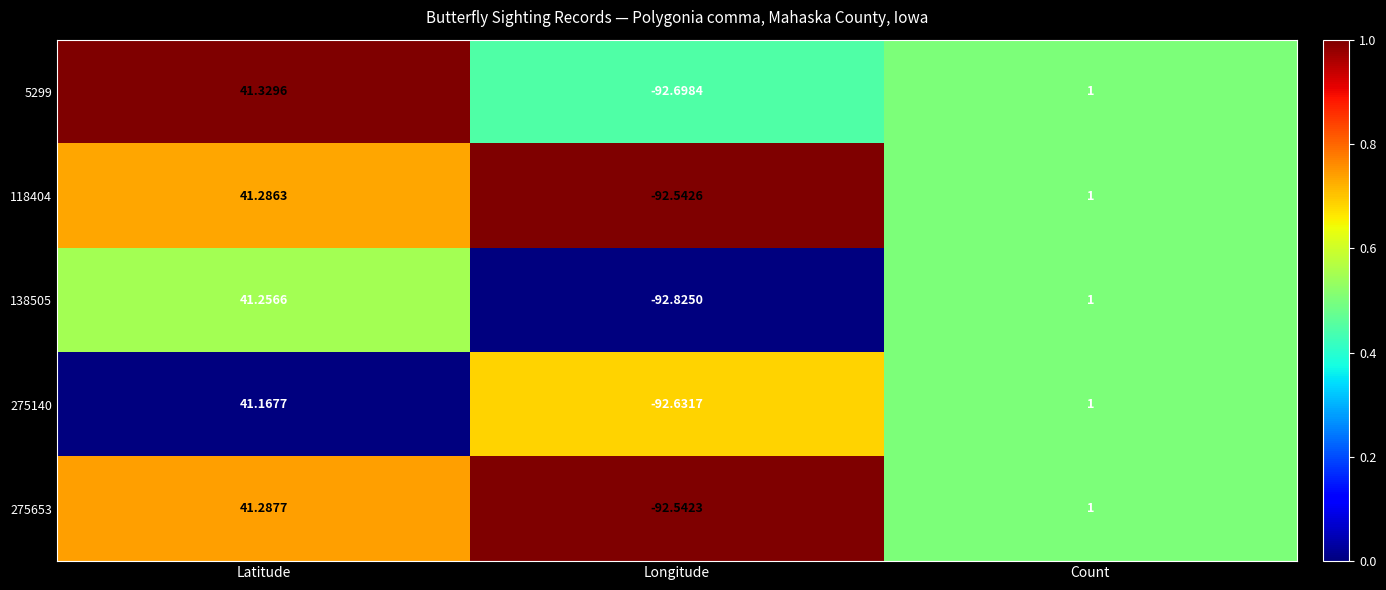

At how many categories does at least one series exceed 0?

2